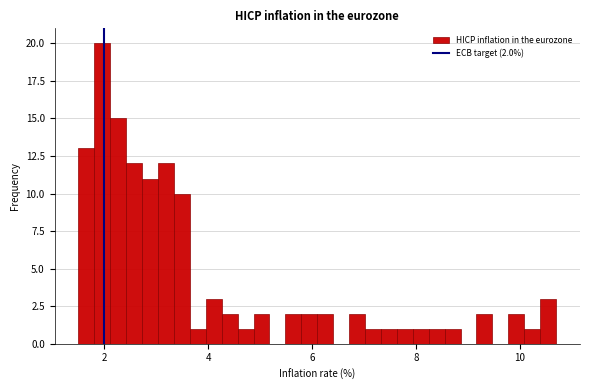

Around what value on the x-axis is the tallest bar? Give the approximate position of its centre, as read against the axis.

2.0